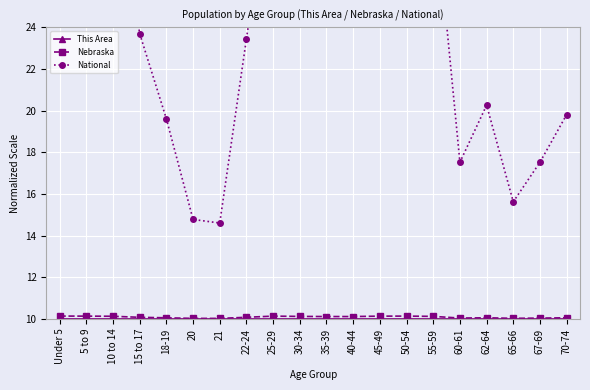

How many categories are shown in the chart?

20